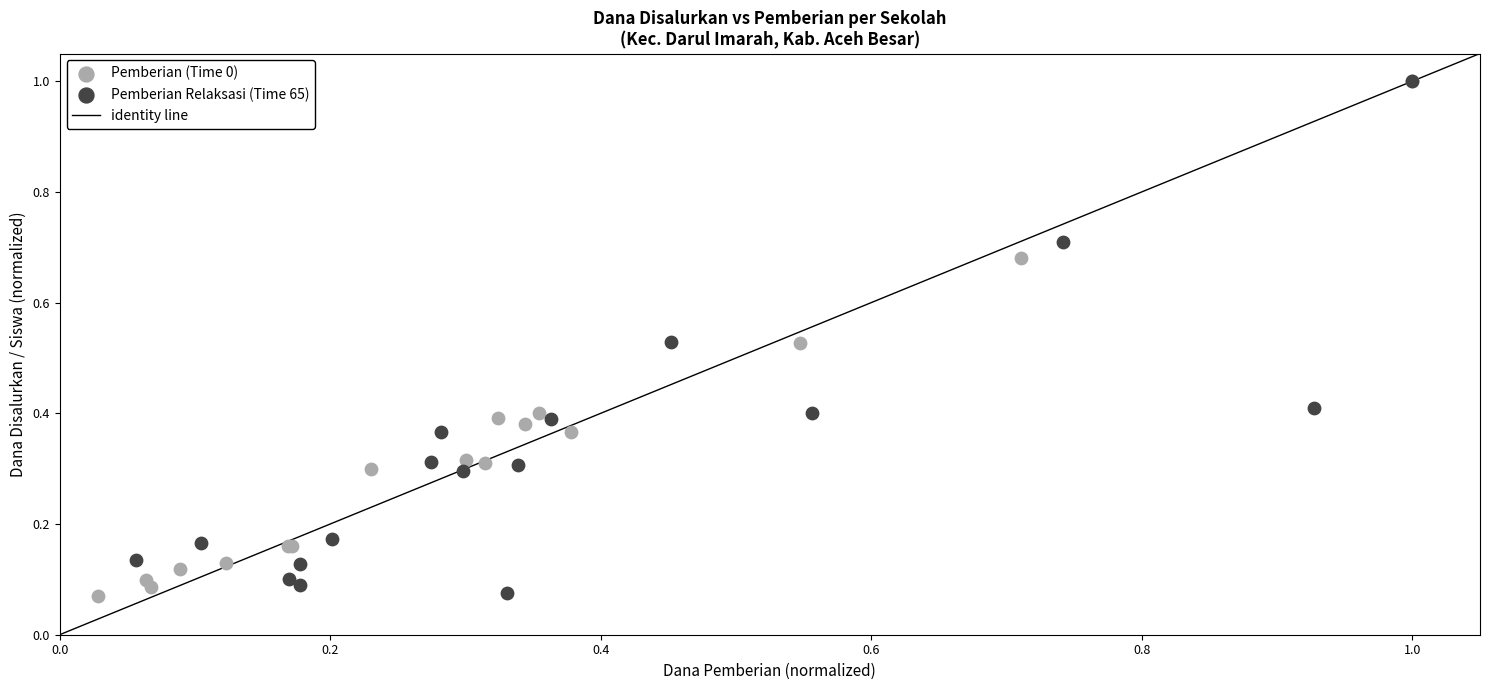

Which series has the largest Y range (max minus min)?

Pemberian (Time 0)